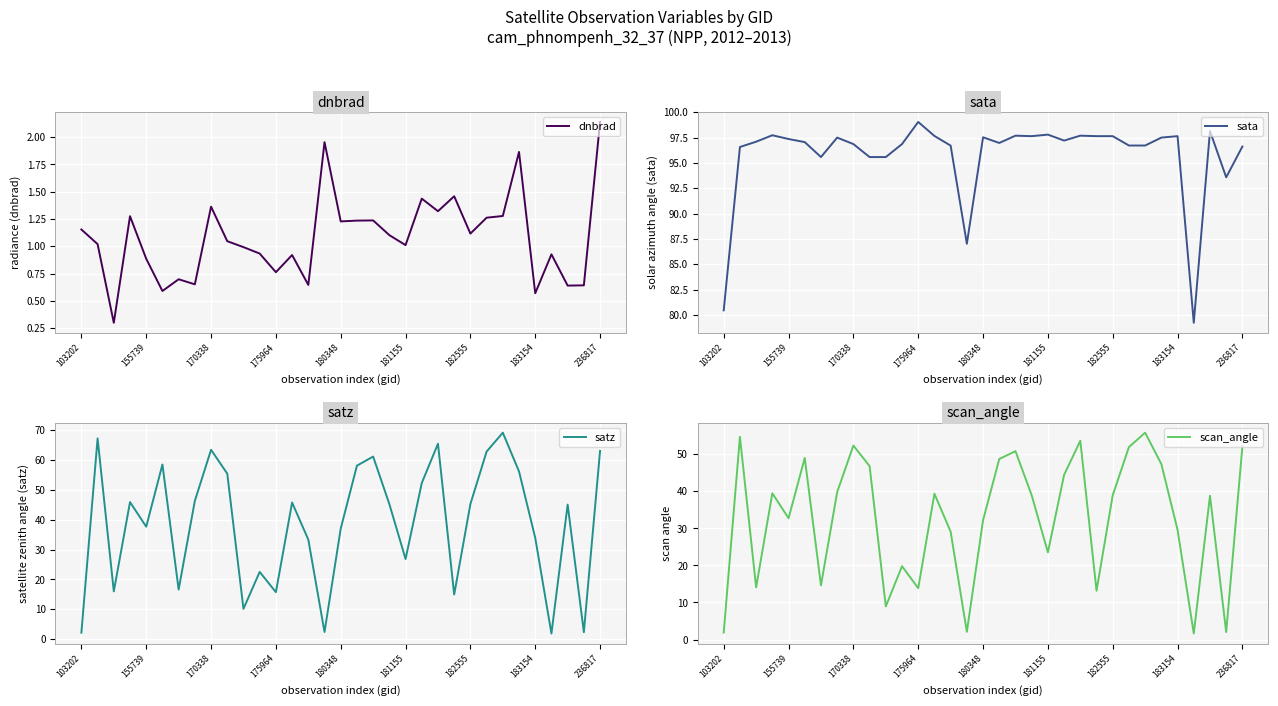

What is the minimum value shown in the chart?

0.3